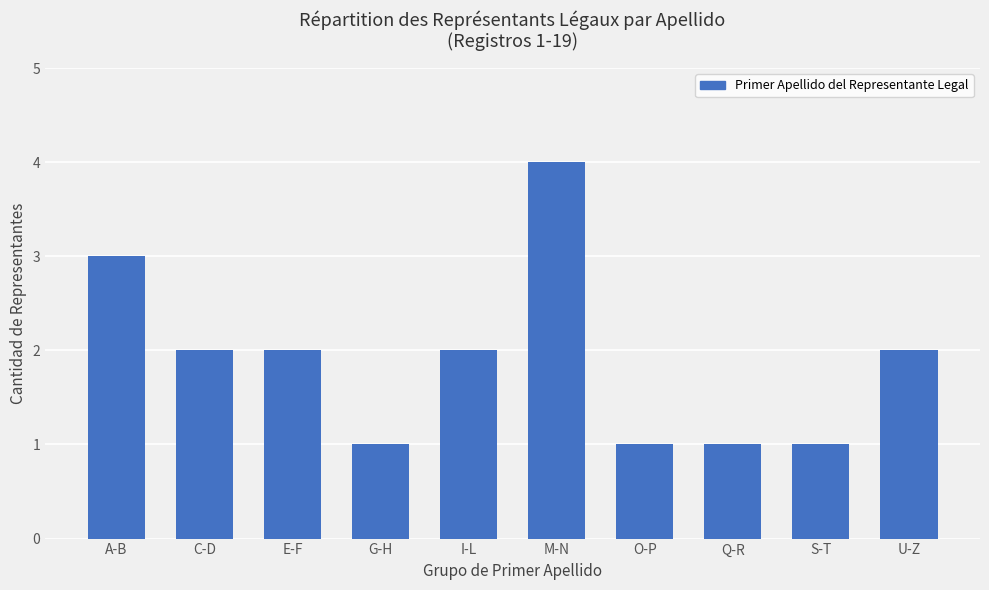

The chart shows a value of 1 at O-P. True or false?

True